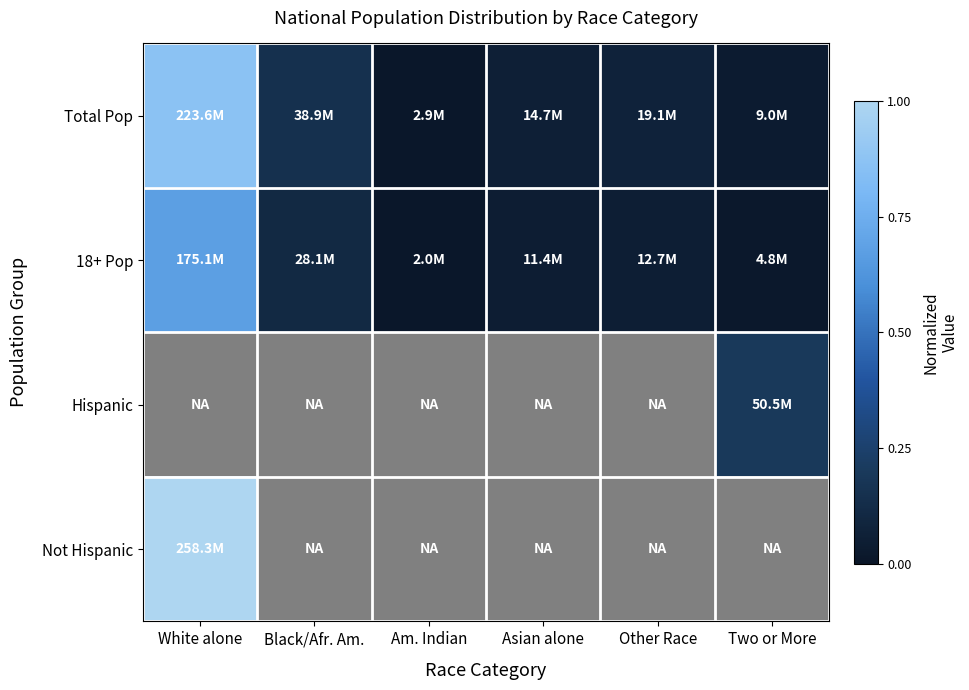

What is the lowest value of the Not Hispanic series?

1.0